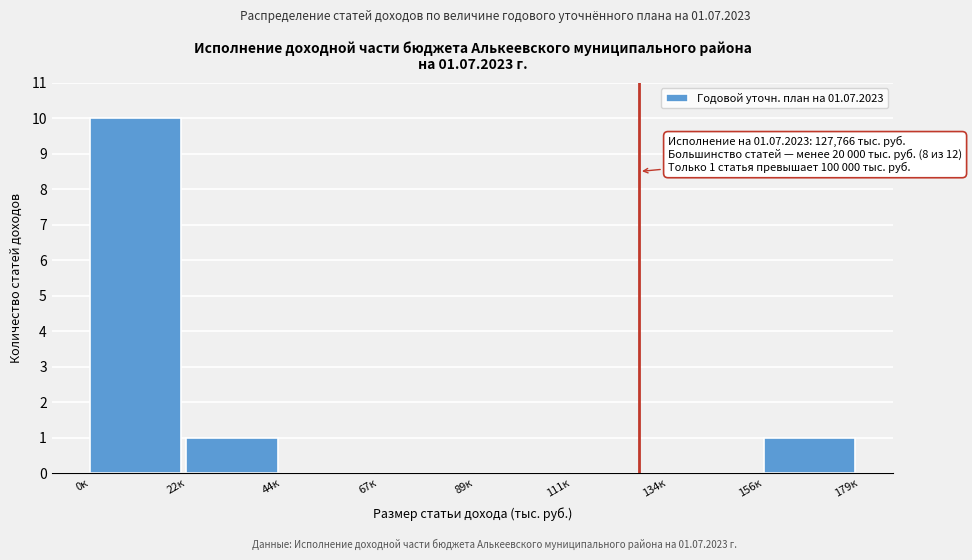

Reading left to right, list all the values displayed in this chart.

0к=10	22к=1	44к=0	67к=0	89к=0	111к=0	134к=0	156к=1